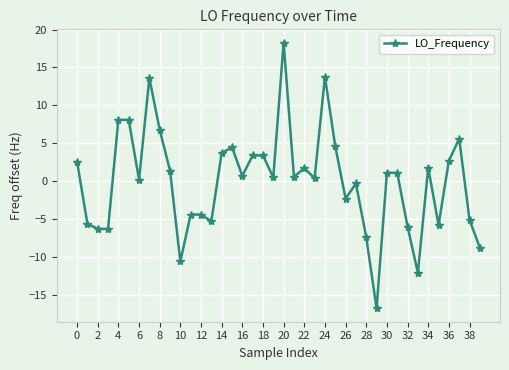

True or false: there are more than 1 points higher than both neighbors.

True